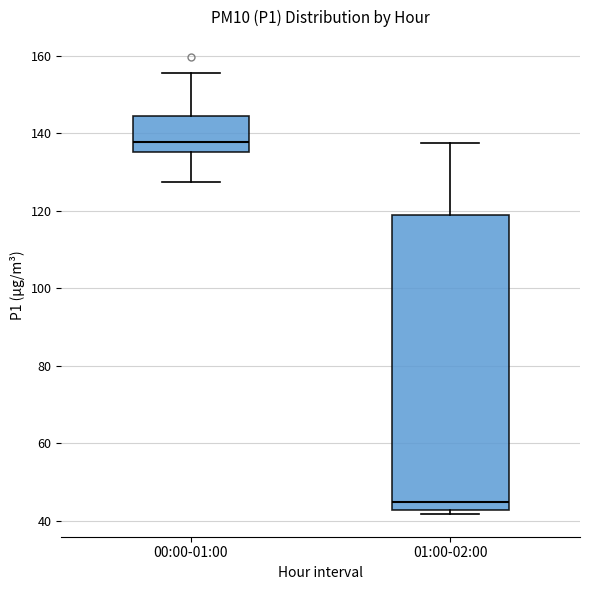

Which box's median line is the highest?

00:00-01:00